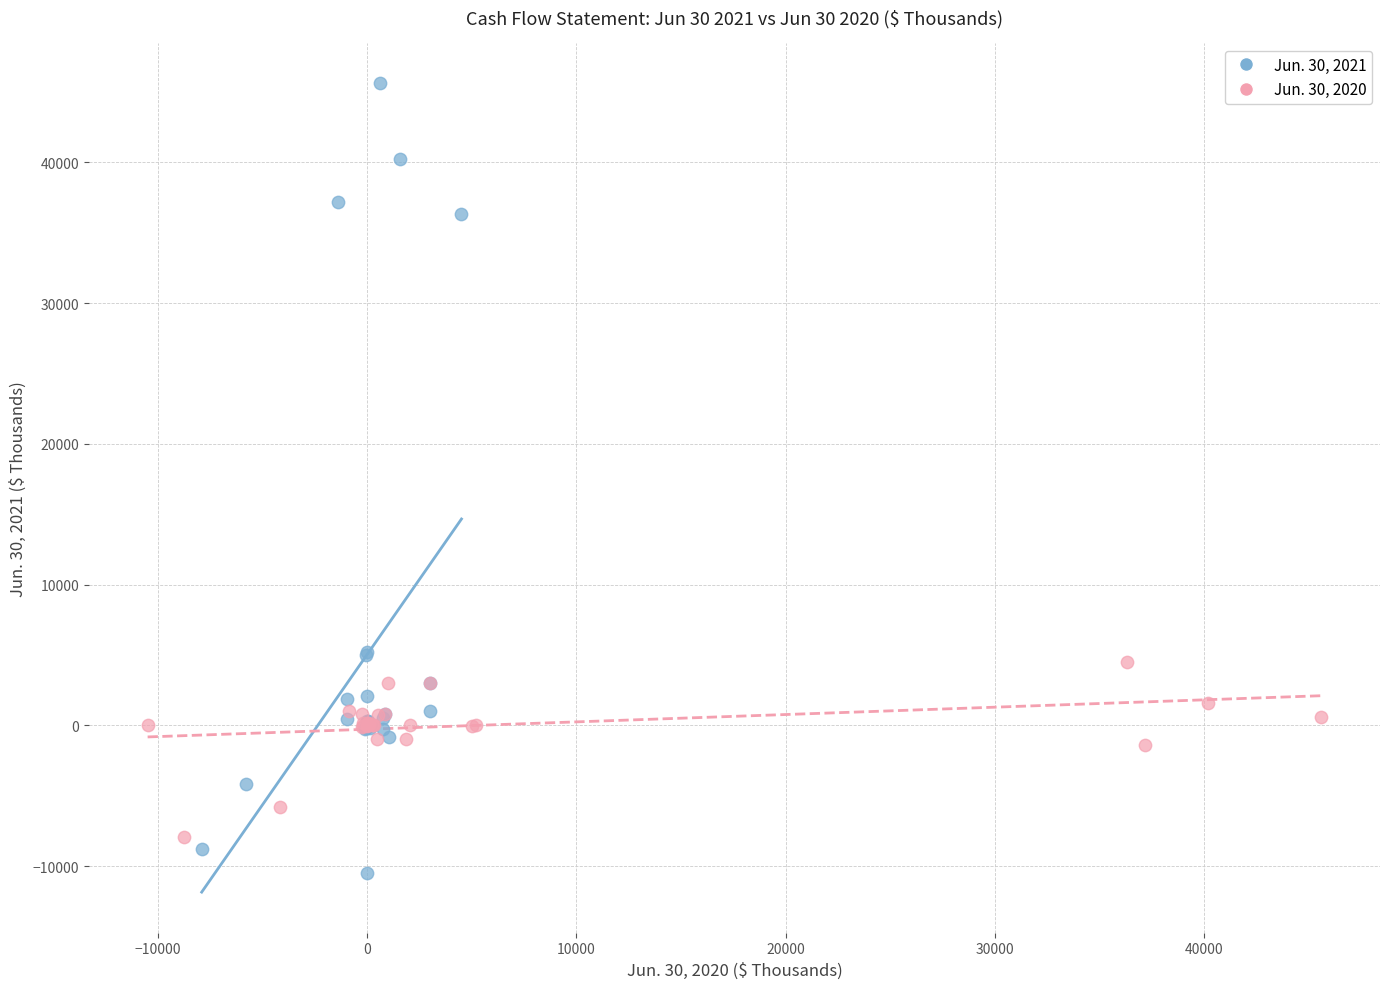

Which series reaches the minimum Y coordinate?

Jun. 30, 2021